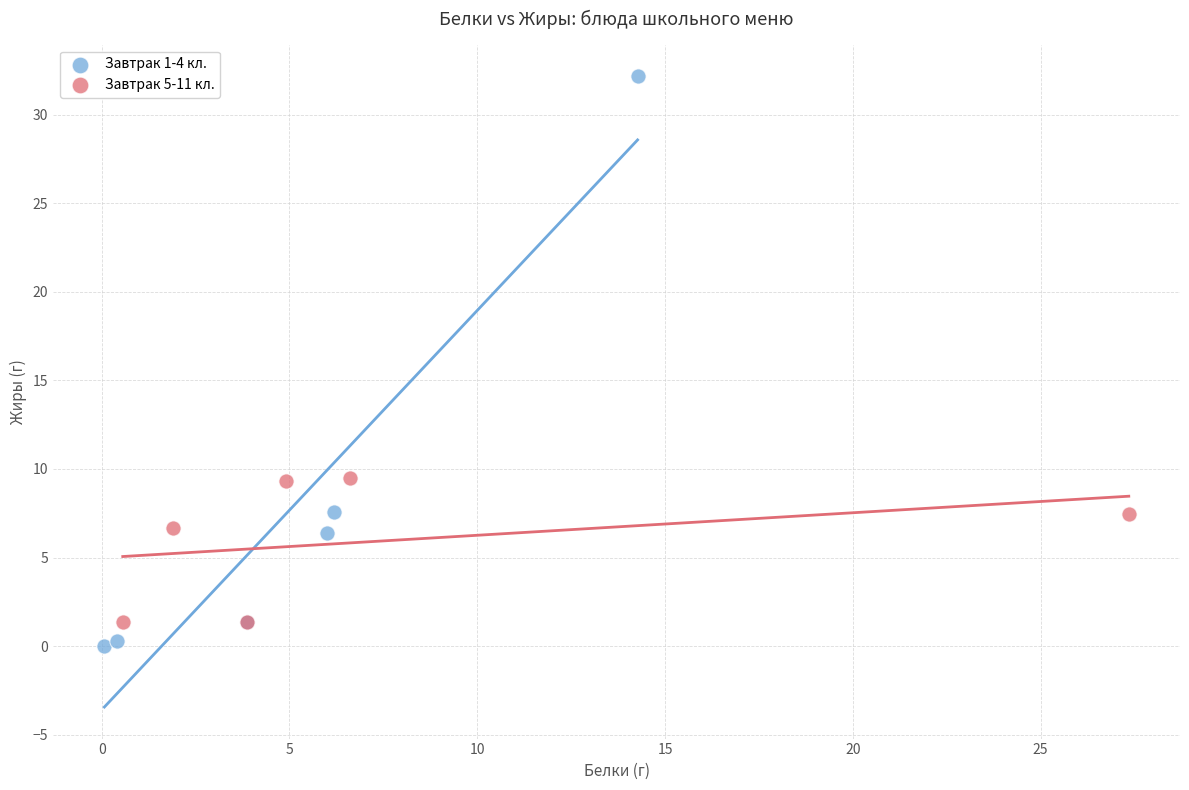

Which series reaches the maximum Y coordinate?

Завтрак 1-4 кл.